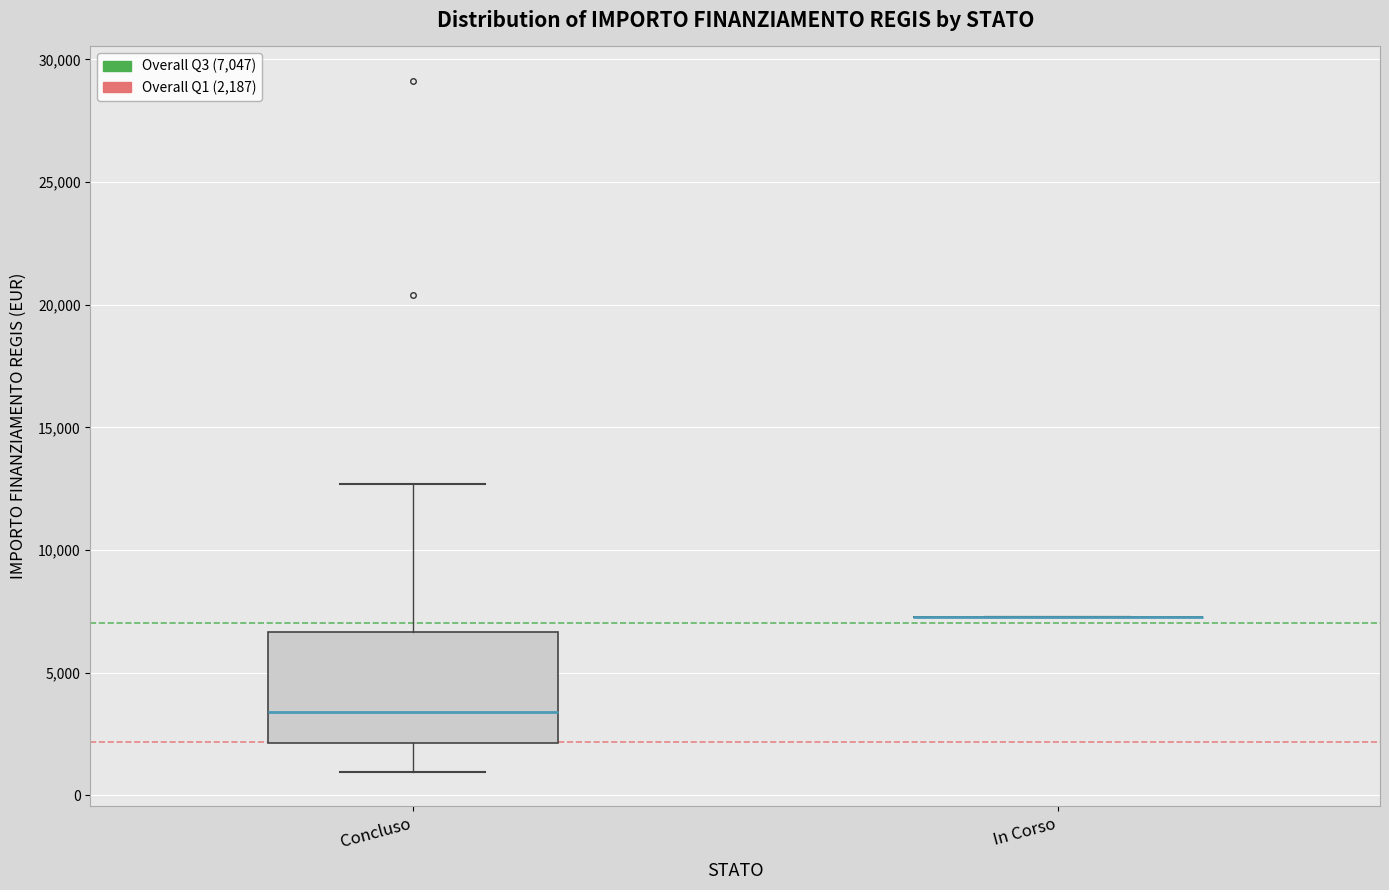

Reading left to right, read every box against the y-axis: the position of its median line, the range the box covers, and the ends of its whiskers. The values are not printed on the chart, so give them approximately, as read against the axis.

Concluso: median 3500, box 2000 to 6500, whiskers 1000 to 12500
In Corso: box collapsed to a line at 7500, whiskers 7500 to 7500